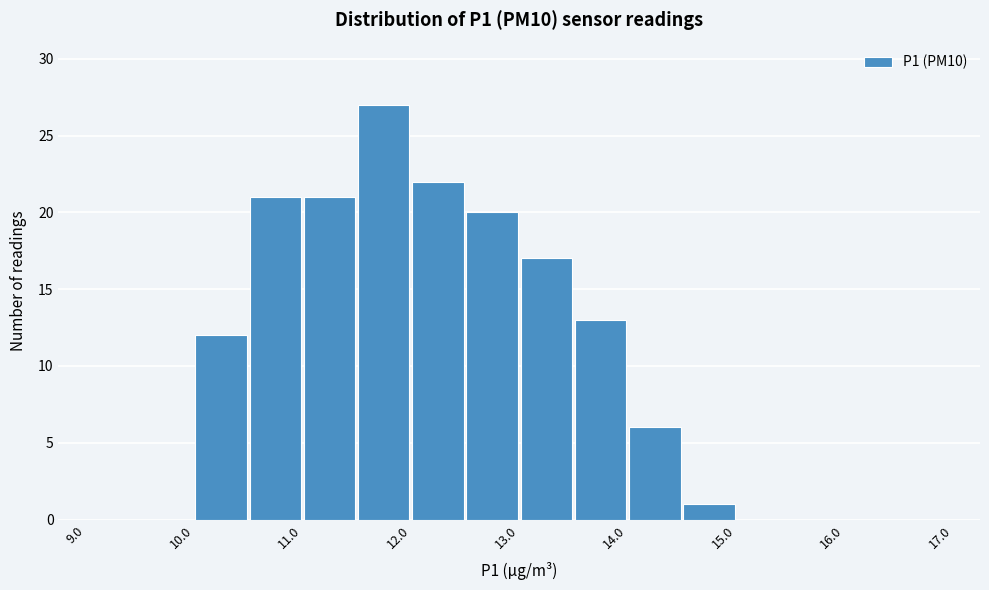

Reading left to right, transcribe this chart: for each bar, give the range it covers on the x-axis and its height. The values are not printed on the chart, so give them approximately, as read against the axis.

9.0 to 9.5: 0
9.5 to 10.0: 0
10.0 to 10.5: 12
10.5 to 11.0: 21
11.0 to 11.5: 21
11.5 to 12.0: 27
12.0 to 12.5: 22
12.5 to 13.0: 20
13.0 to 13.5: 17
13.5 to 14.0: 13
14.0 to 14.5: 6
14.5 to 15.0: 1
15.0 to 15.5: 0
15.5 to 16.0: 0
16.0 to 16.5: 0
16.5 to 17.0: 0